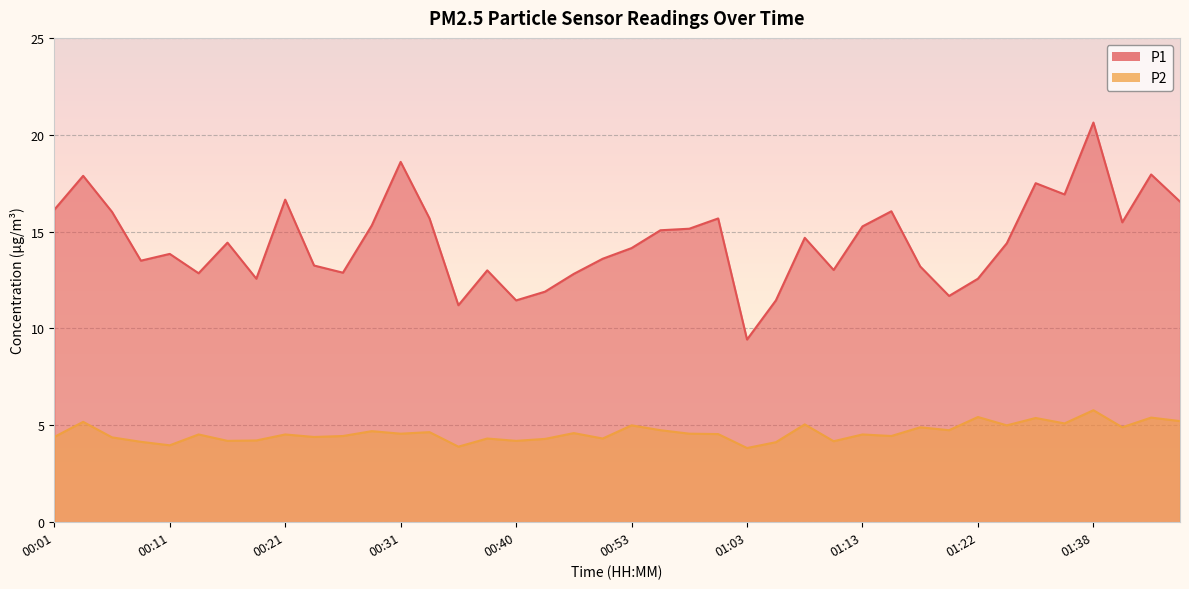

Count the number of categories in the chart.

40